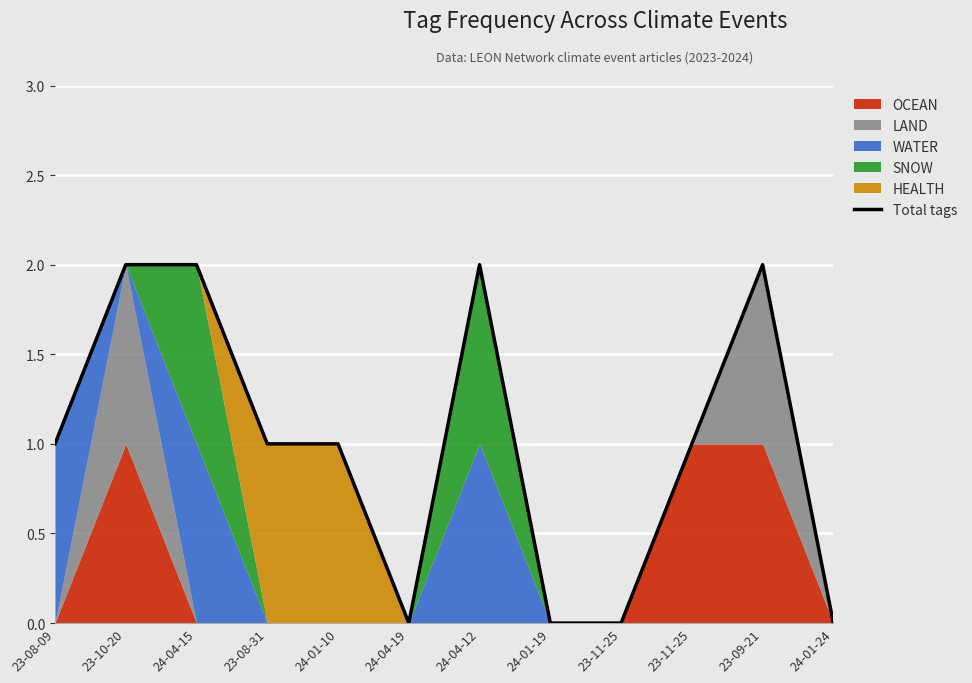

True or false: the data has more than 1 interior local peaks.

True